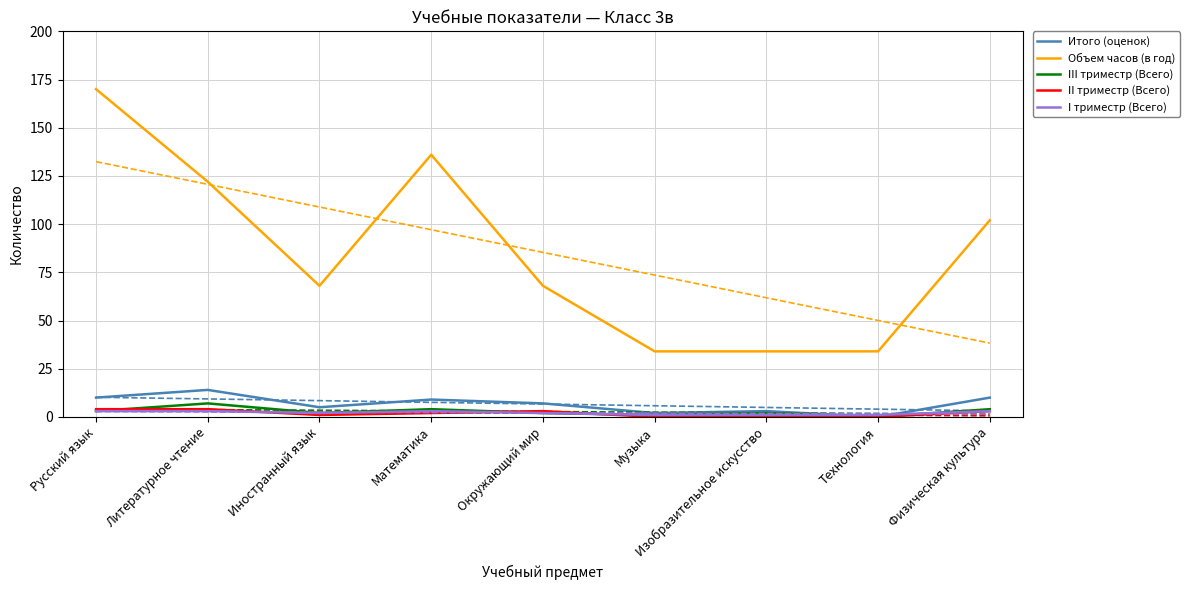

Reading left to right, what are all the values shown in this chart?

Итого (оценок): 10	14	5	9	7	2	3	0	10
Объем часов (в год): 170	122	68	136	68	34	34	34	102
III триместр (Всего): 3	7	2	4	2	1	2	0	4
II триместр (Всего): 4	4	1	2	3	0	0	0	3
I триместр (Всего): 3	3	2	3	2	1	1	1	3